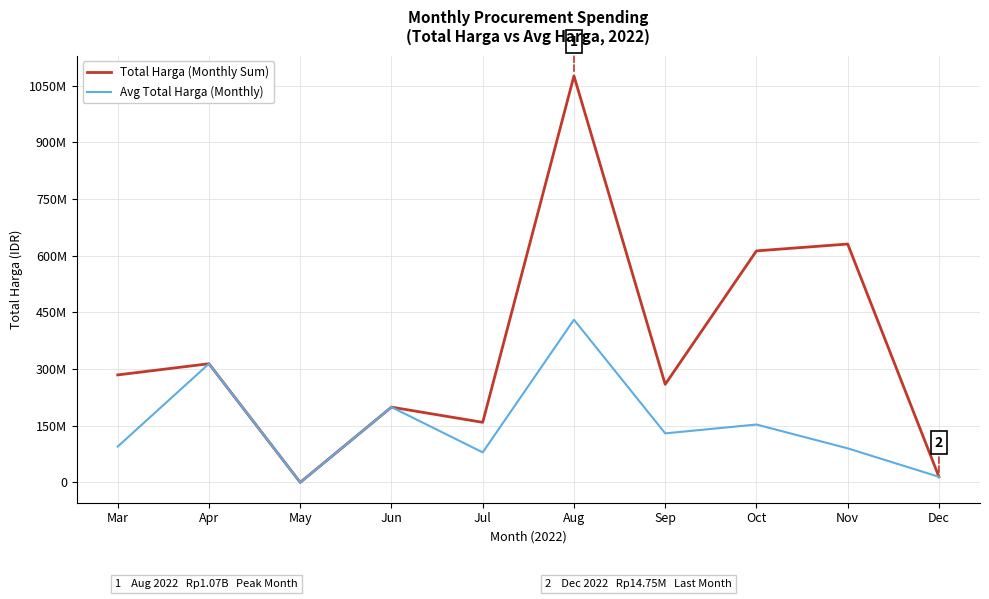

What is the difference between the second highest and minimum values in the Total Harga (Monthly Sum) series?

630895000